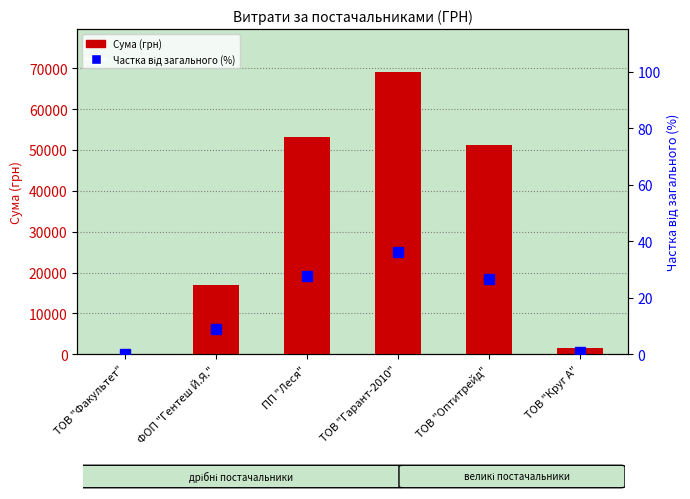

What is the total value across all series at ТОВ "Круг А"?

1460.0